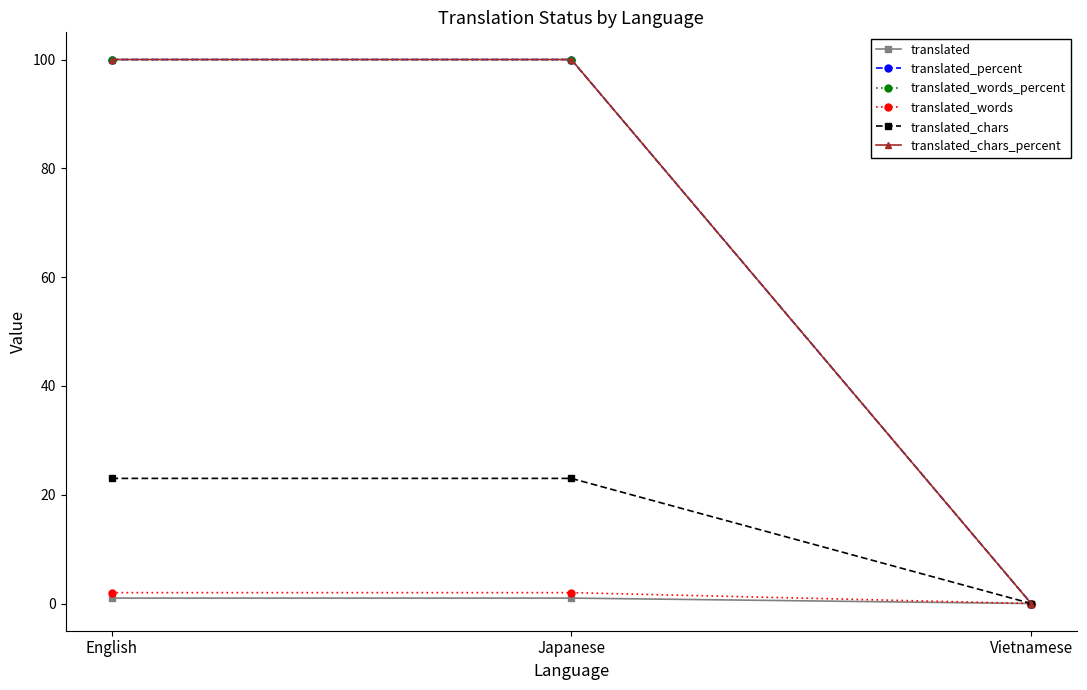

Reading right to left, extract all data points from this chart.

translated: 0	1	1
translated_percent: 0	100	100
translated_words_percent: 0	100	100
translated_words: 0	2	2
translated_chars: 0	23	23
translated_chars_percent: 0	100	100